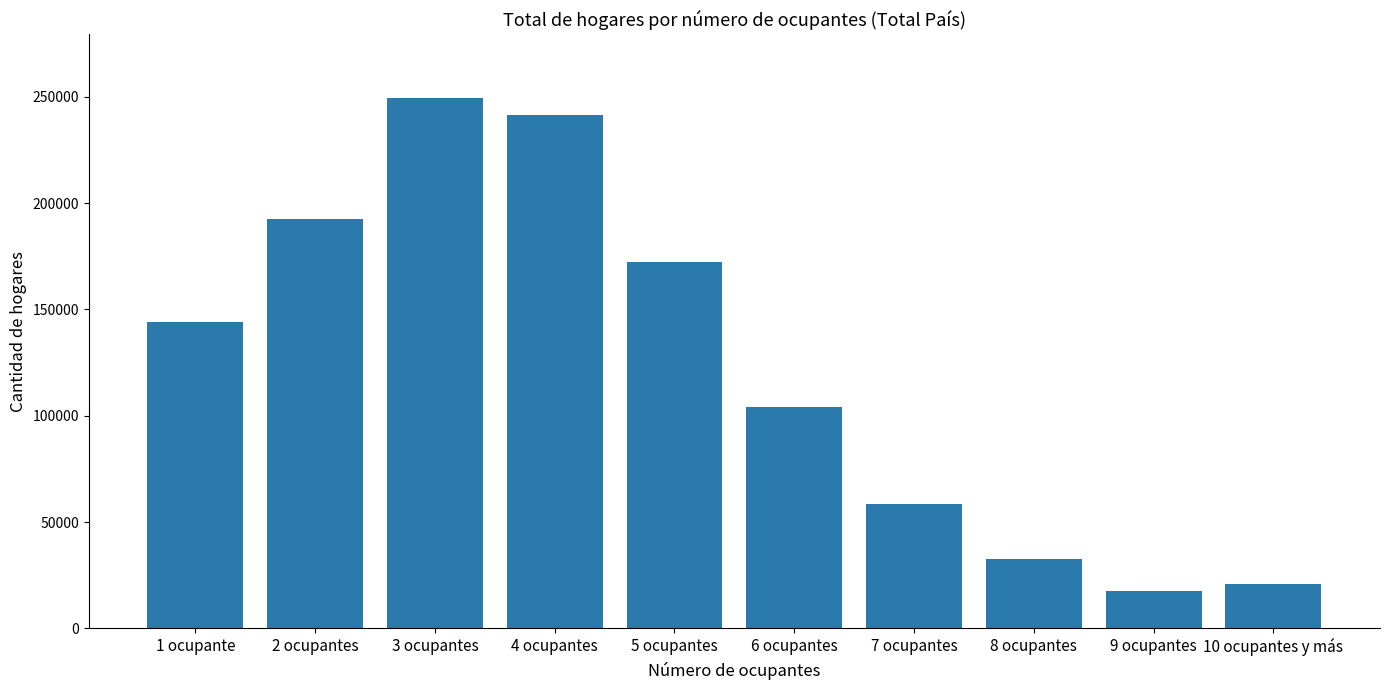

What is the smallest value displayed?

17652